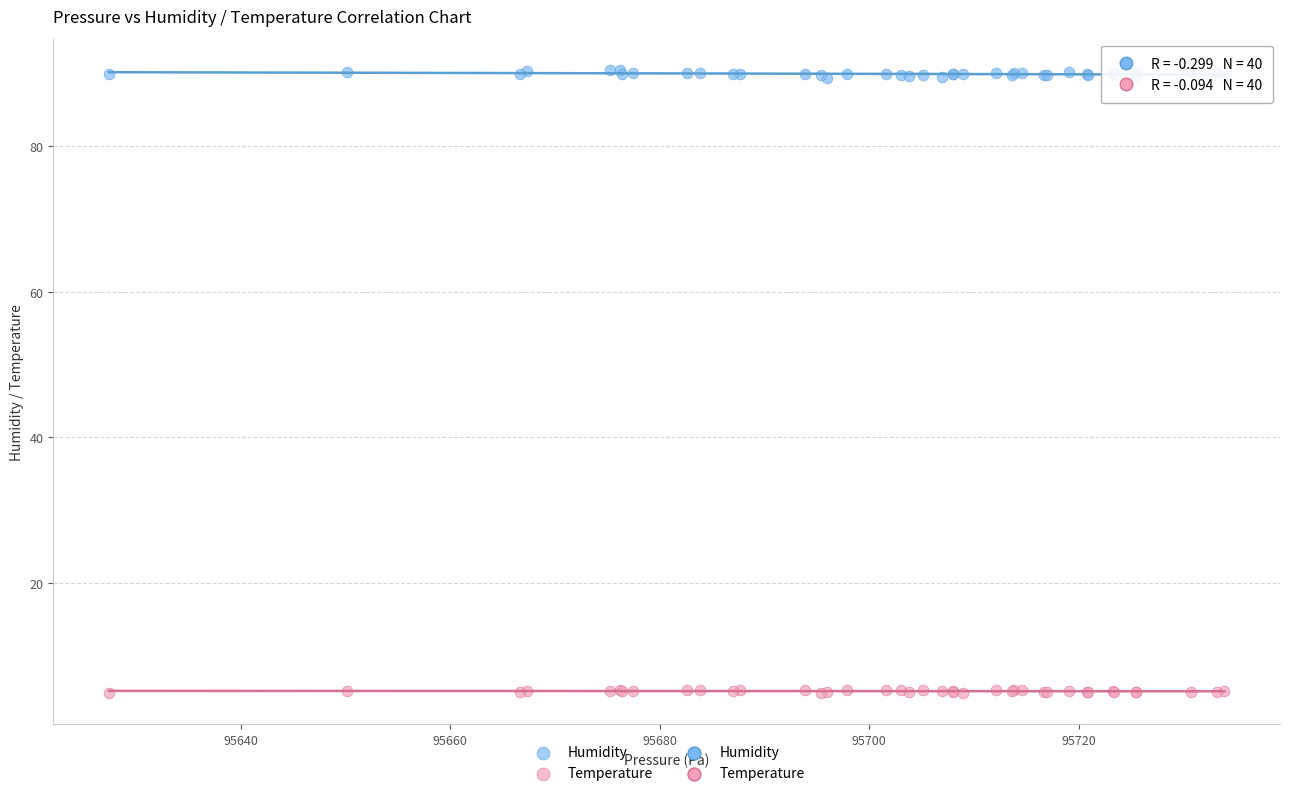

Which series reaches the minimum Y coordinate?

Temperature